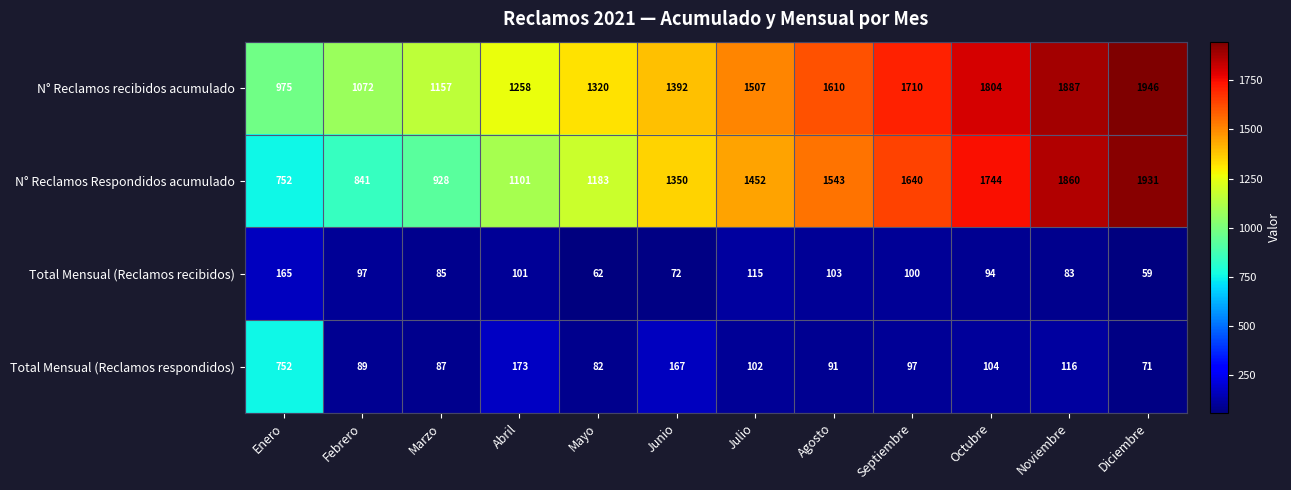

Which category has the lowest value across all series?

Diciembre